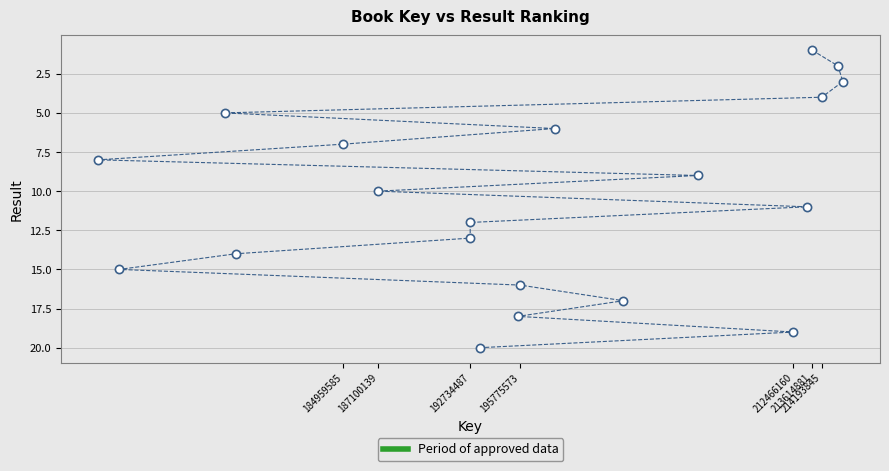

What is the range of Y values (max minus min)?

19